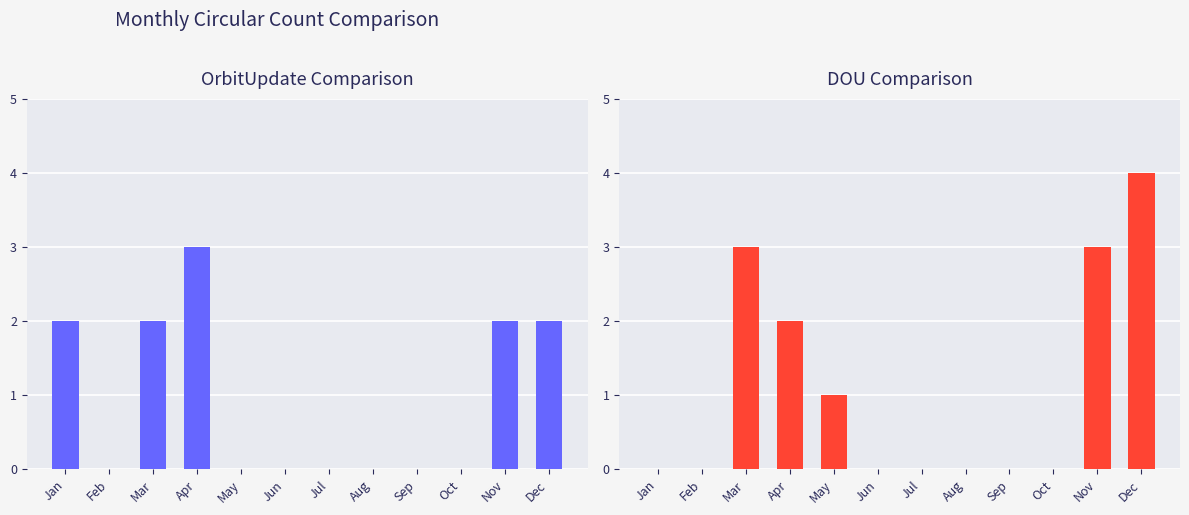

Where is OrbitUpdate nearest to the value 1?

Jan